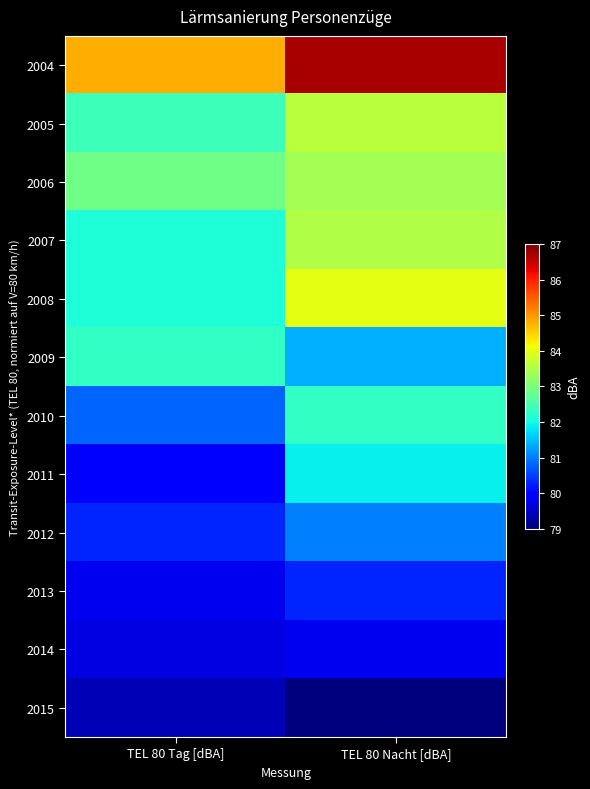

How many series are shown in this chart?

12